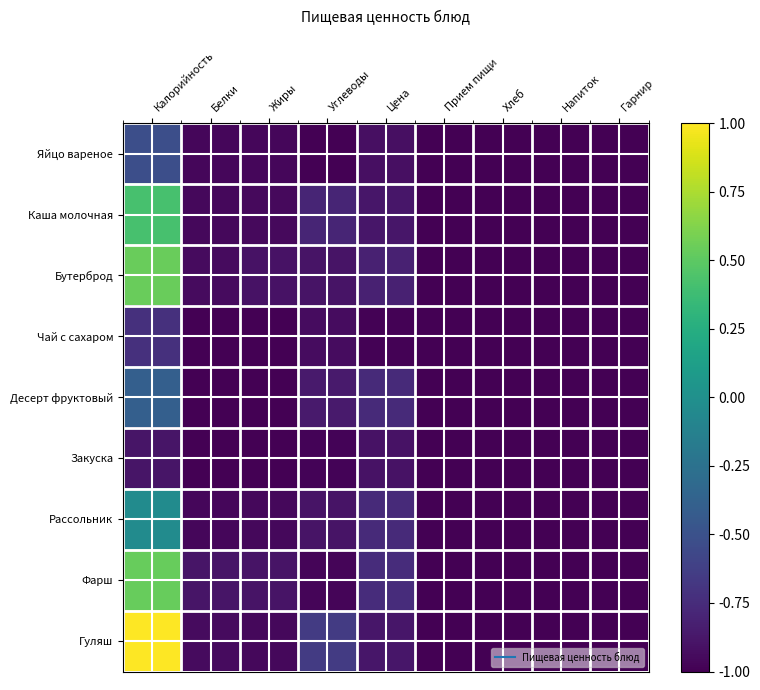

What is the spread (max minus min) of values at Жиры?

0.1